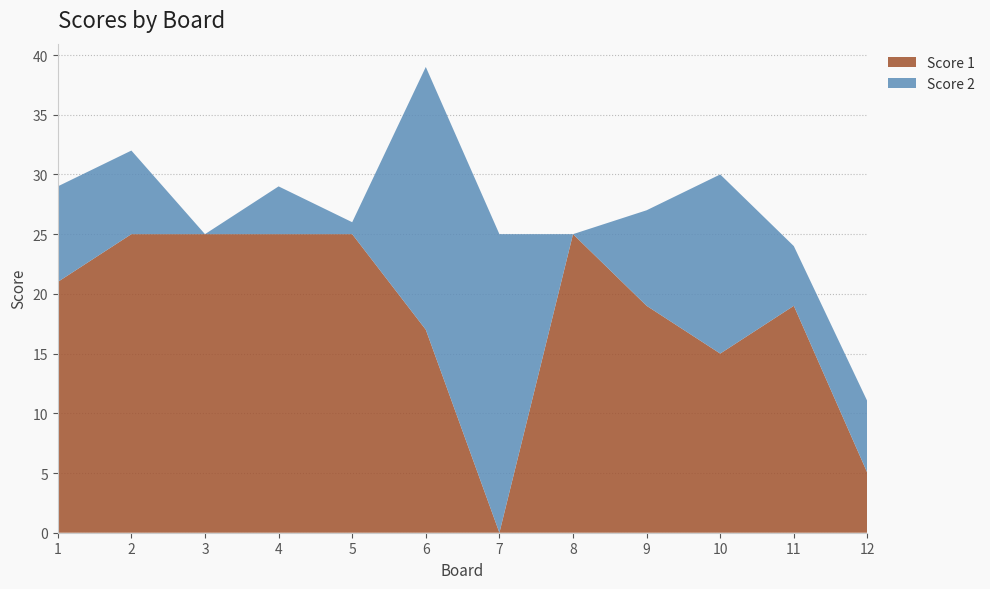

Reading left to right, extract all data points from this chart.

Score 1: 1=21	2=25	3=25	4=25	5=25	6=17	7=0	8=25	9=19	10=15	11=19	12=5
Score 2: 1=8	2=7	3=0	4=4	5=1	6=22	7=25	8=0	9=8	10=15	11=5	12=6